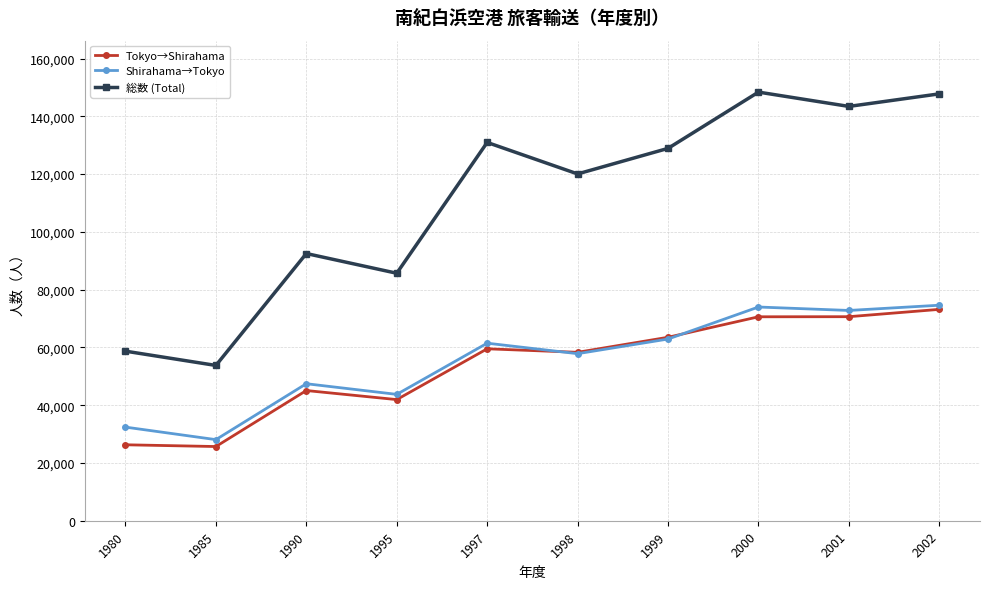

True or false: Shirahama→Tokyo has more than 0 interior local peaks.

True